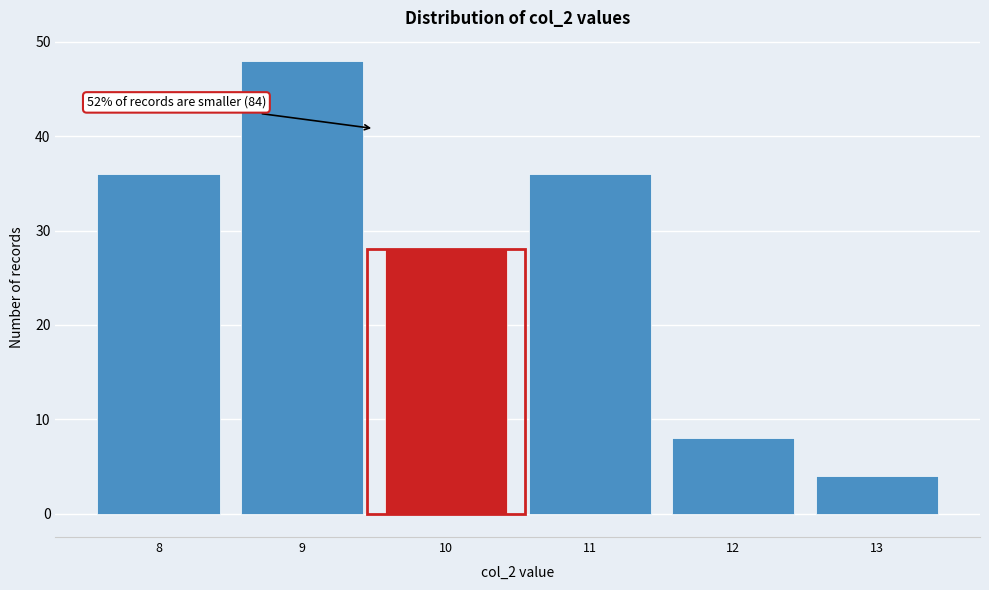

Which range on the x-axis has the tallest bar?

8.5 to 9.5